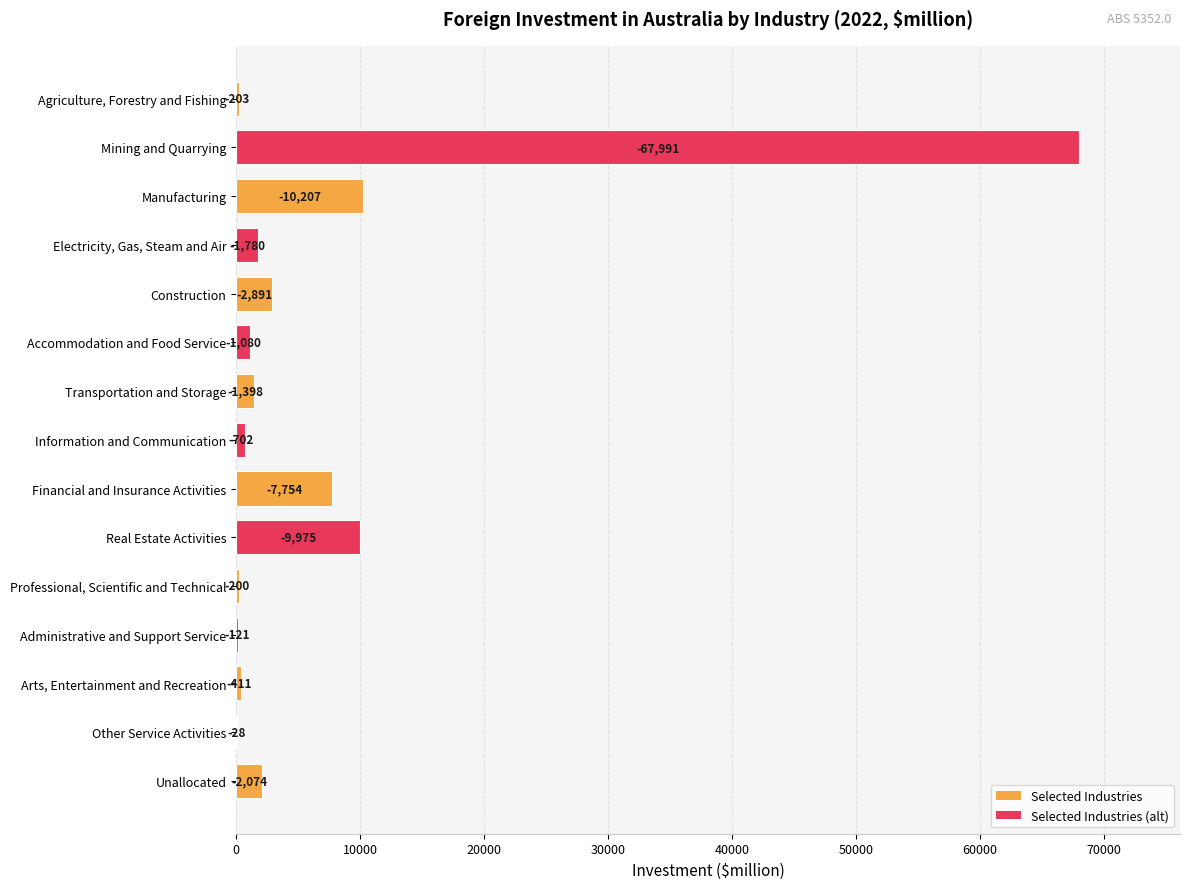

Are the bars horizontal?

Yes